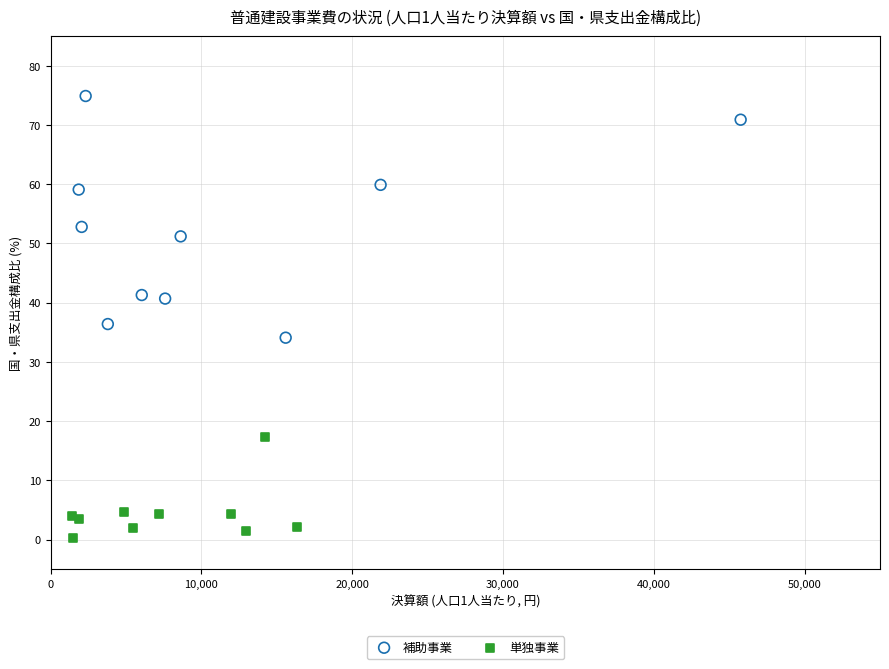

Which series reaches the minimum Y coordinate?

単独事業